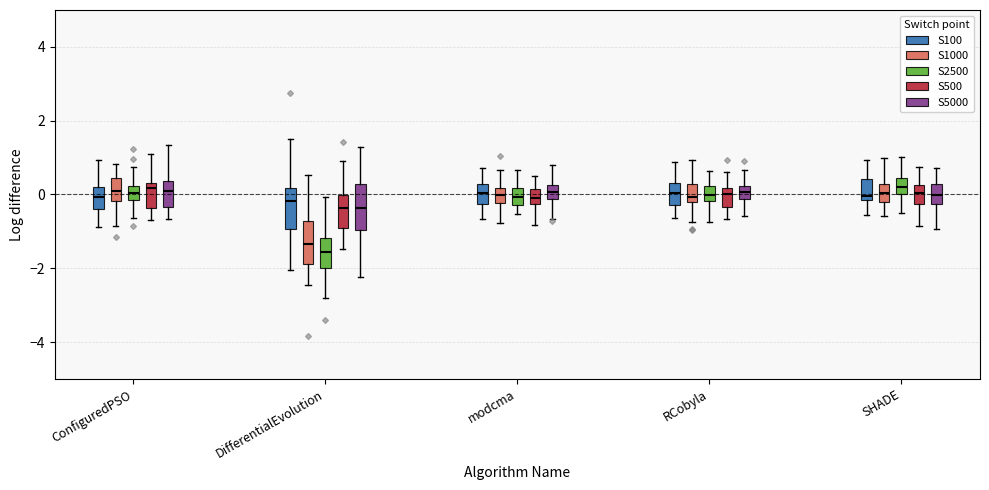

Reading left to right, read every box against the y-axis: the position of its median line, the range the box covers, and the ends of its whiskers. The values are not printed on the chart, so give them approximately, as read against the axis.

ConfiguredPSO (S100): median 0.0, box -0.4 to 0.2, whiskers -0.8 to 1.0
ConfiguredPSO (S1000): median 0.0, box -0.2 to 0.4, whiskers -0.8 to 0.8
ConfiguredPSO (S2500): median 0.0, box -0.2 to 0.2, whiskers -0.6 to 0.8
ConfiguredPSO (S500): median 0.2, box -0.4 to 0.4, whiskers -0.6 to 1.2
ConfiguredPSO (S5000): median 0.0, box -0.4 to 0.4, whiskers -0.6 to 1.4
DifferentialEvolution (S100): median -0.2, box -1.0 to 0.2, whiskers -2.0 to 1.4
DifferentialEvolution (S1000): median -1.4, box -1.8 to -0.8, whiskers -2.4 to 0.6
DifferentialEvolution (S2500): median -1.6, box -2.0 to -1.2, whiskers -2.8 to 0.0
DifferentialEvolution (S500): median -0.4, box -1.0 to 0.0, whiskers -1.4 to 1.0
DifferentialEvolution (S5000): median -0.4, box -1.0 to 0.2, whiskers -2.2 to 1.2
modcma (S100): median 0.0, box -0.2 to 0.2, whiskers -0.6 to 0.8
modcma (S1000): median 0.0, box -0.2 to 0.2, whiskers -0.8 to 0.6
modcma (S2500): median 0.0, box -0.2 to 0.2, whiskers -0.6 to 0.6
modcma (S500): median 0.0, box -0.2 to 0.2, whiskers -0.8 to 0.4
modcma (S5000): median 0.0, box -0.2 to 0.2, whiskers -0.6 to 0.8
RCobyla (S100): median 0.0, box -0.2 to 0.4, whiskers -0.6 to 0.8
RCobyla (S1000): median 0.0, box -0.2 to 0.2, whiskers -0.8 to 1.0
RCobyla (S2500): median 0.0, box -0.2 to 0.2, whiskers -0.8 to 0.6
RCobyla (S500): median 0.0, box -0.4 to 0.2, whiskers -0.6 to 0.6
RCobyla (S5000): median 0.0, box -0.2 to 0.2, whiskers -0.6 to 0.6
SHADE (S100): median 0.0, box -0.2 to 0.4, whiskers -0.6 to 1.0
SHADE (S1000): median 0.0, box -0.2 to 0.2, whiskers -0.6 to 1.0
SHADE (S2500): median 0.2, box 0.0 to 0.4, whiskers -0.6 to 1.0
SHADE (S500): median 0.0, box -0.2 to 0.2, whiskers -0.8 to 0.8
SHADE (S5000): median 0.0, box -0.2 to 0.2, whiskers -1.0 to 0.8